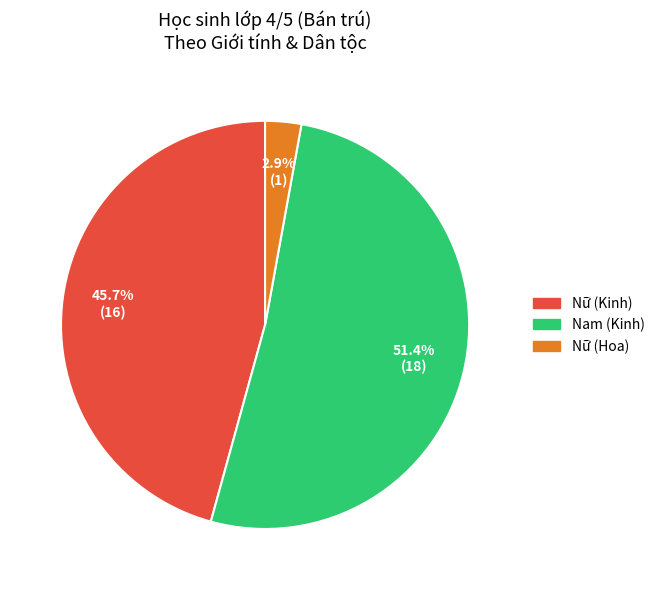

Does any single category account for the majority?

Yes